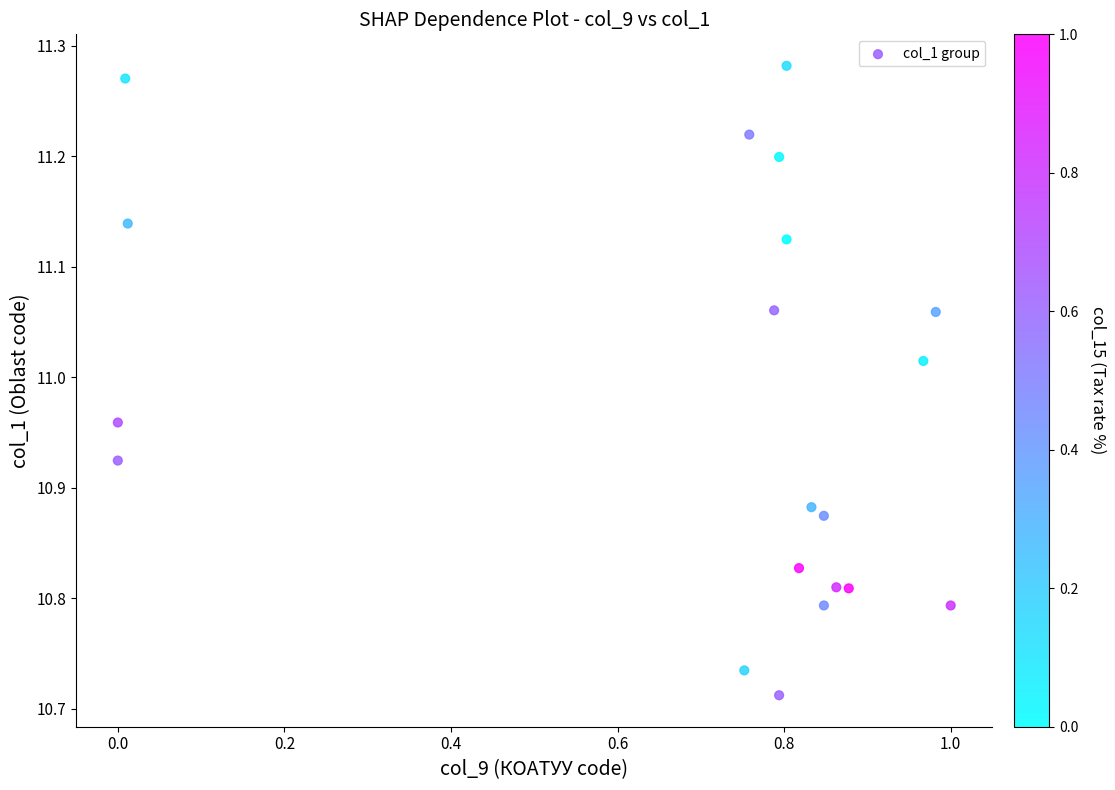

What is the range of Y values (max minus min)?

0.6